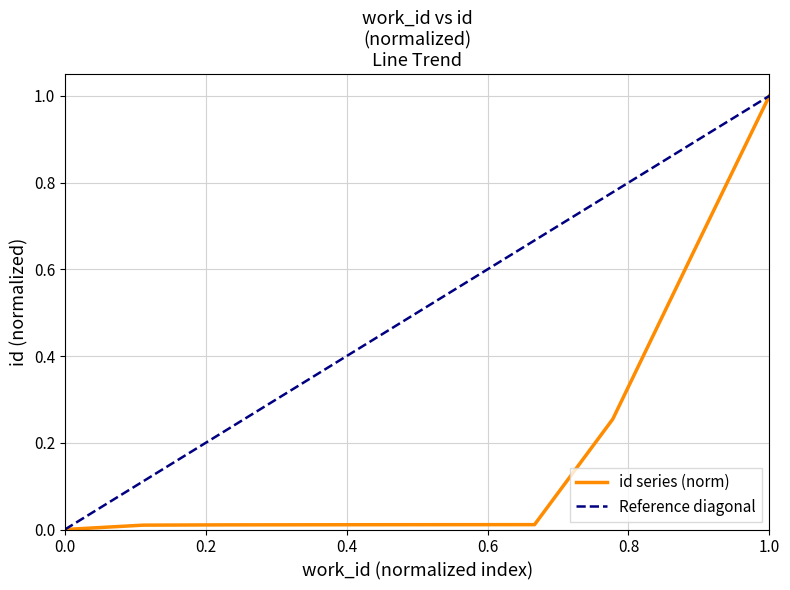

What is the average value?

0.2